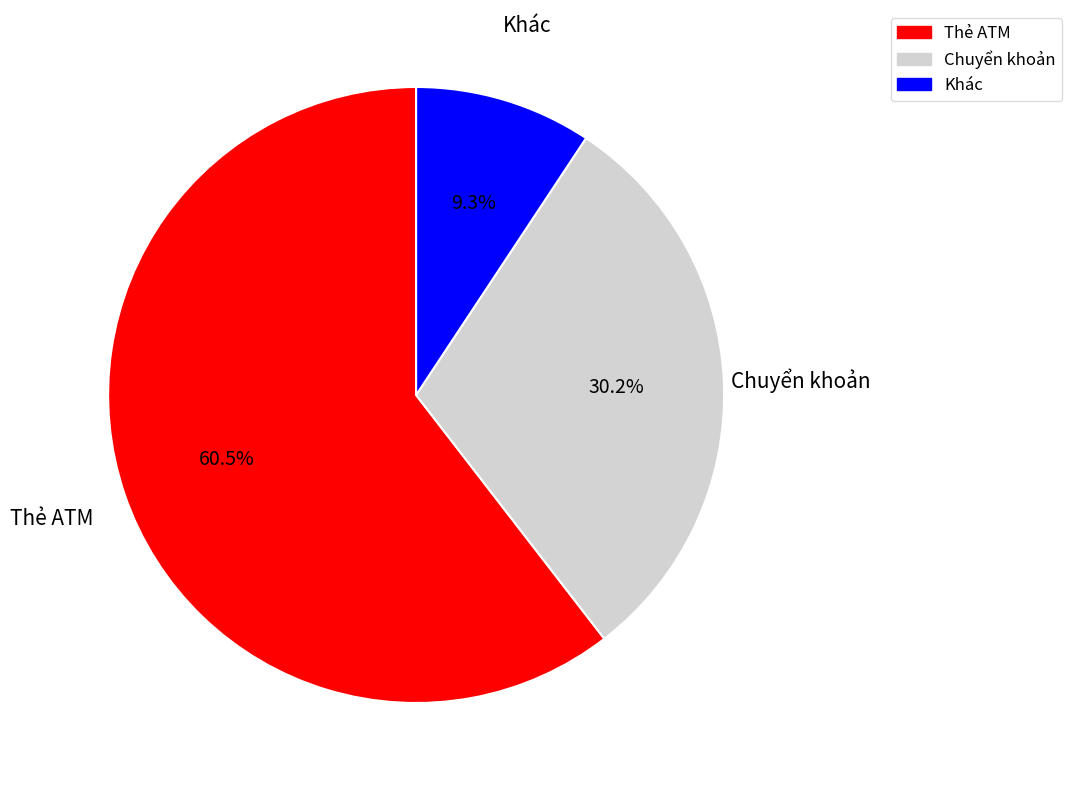

Count the number of slices in the pie.

3